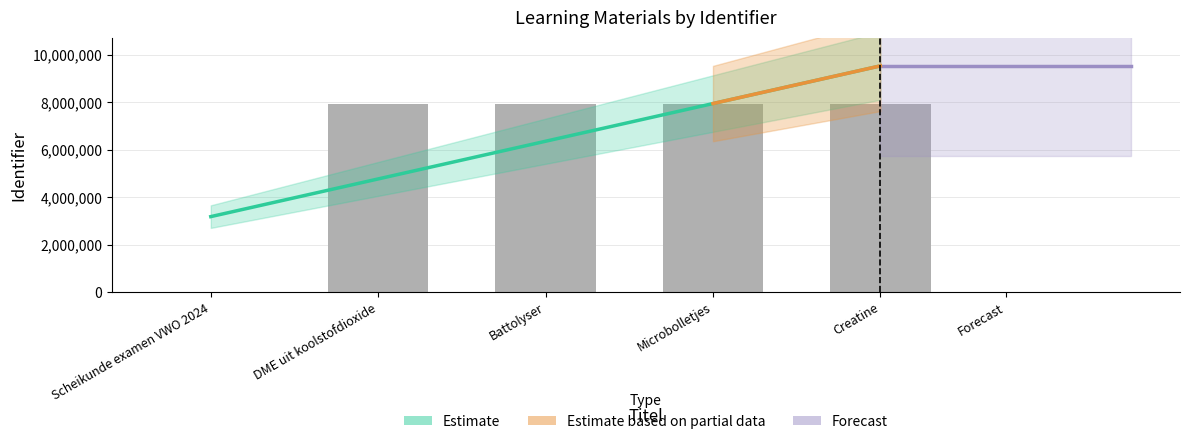

How many values are above zero?

4